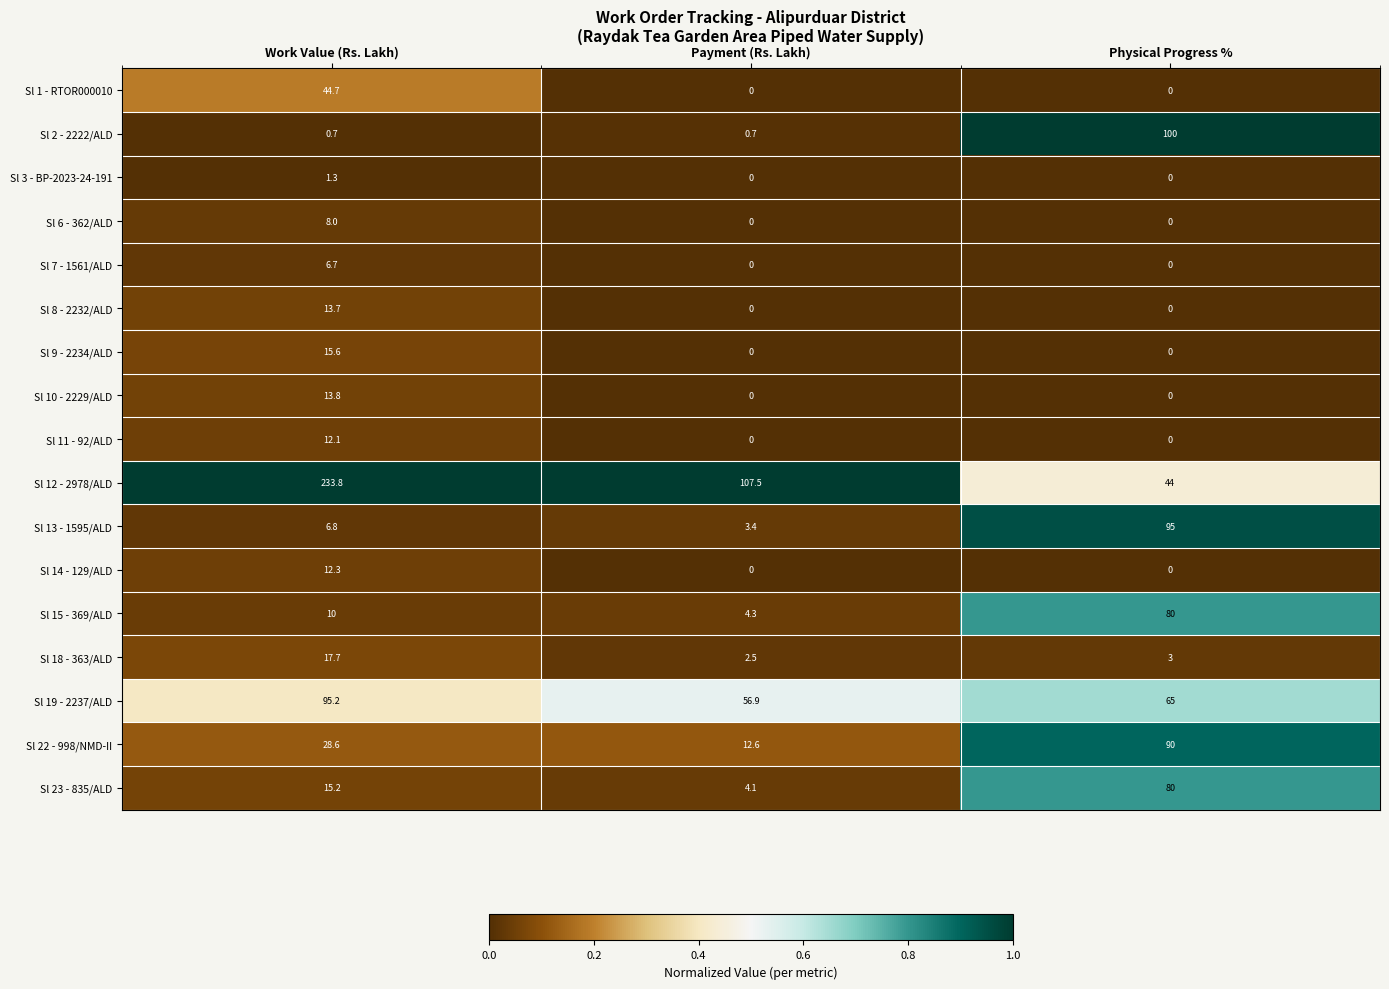

The value of Sl 3 - BP-2023-24-191 at Work Value (Rs. Lakh) is 1.3. True or false?

True